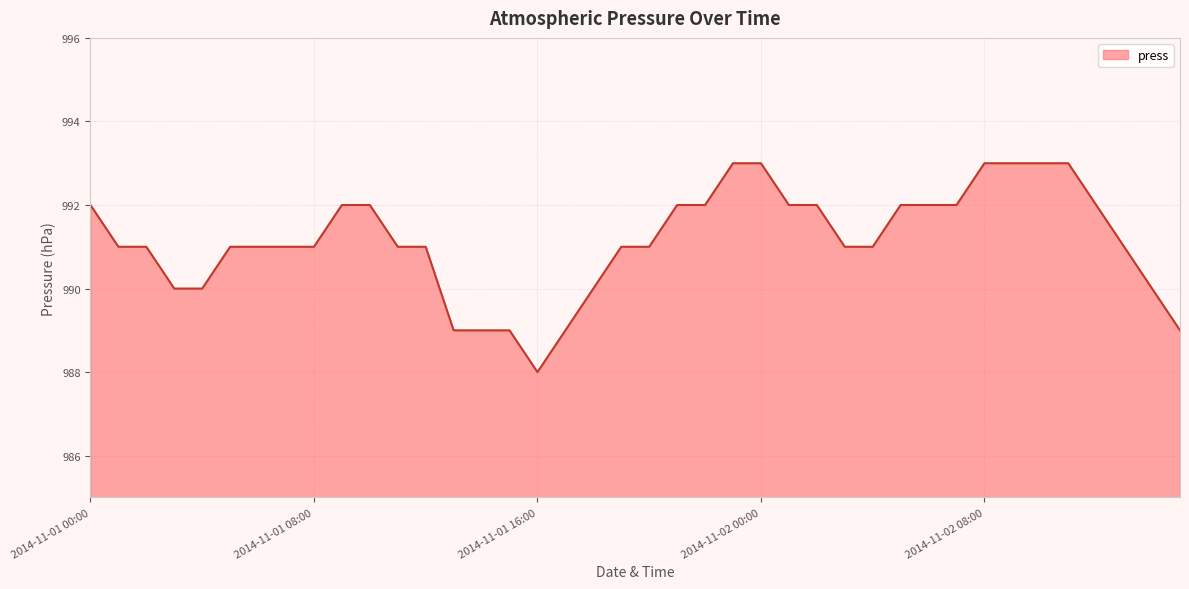

What is the greatest value displayed?

993